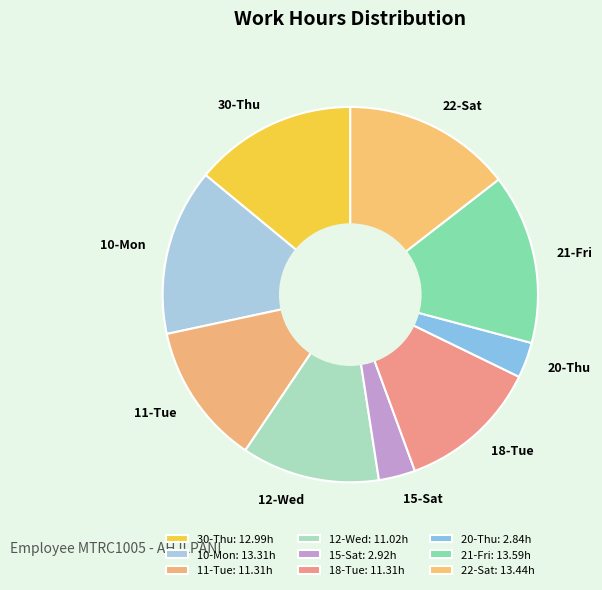

Combined, do 15-Sat and 10-Mon account for over 50%?

No